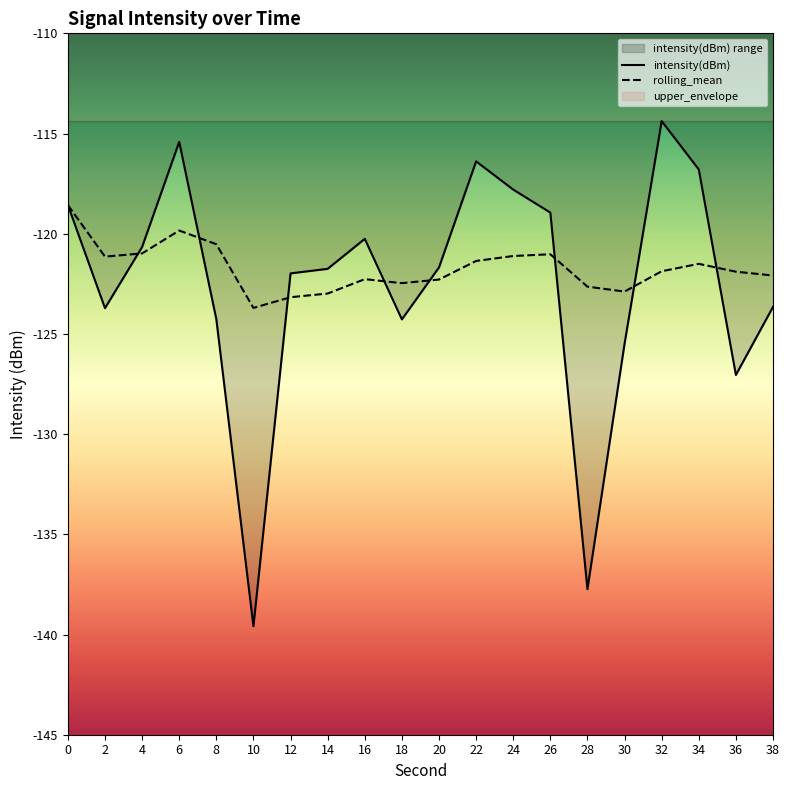

The intensity(dBm) series shows -193.6 at 18. True or false?

False